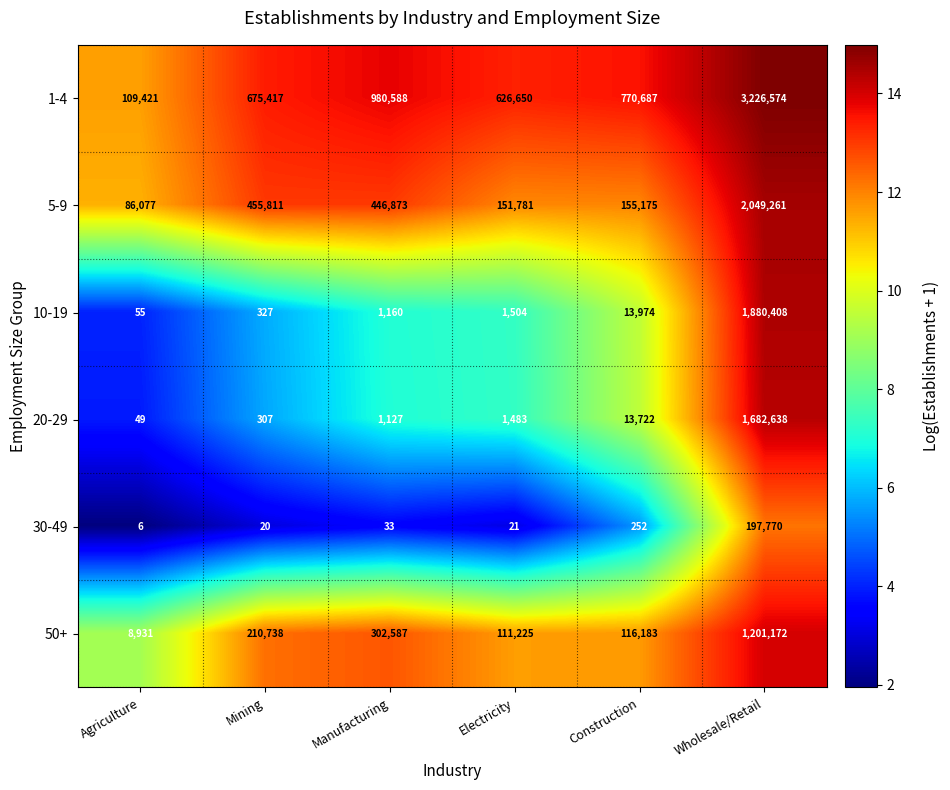

What is the difference between the 20-29 values at Construction and Agriculture?

13673